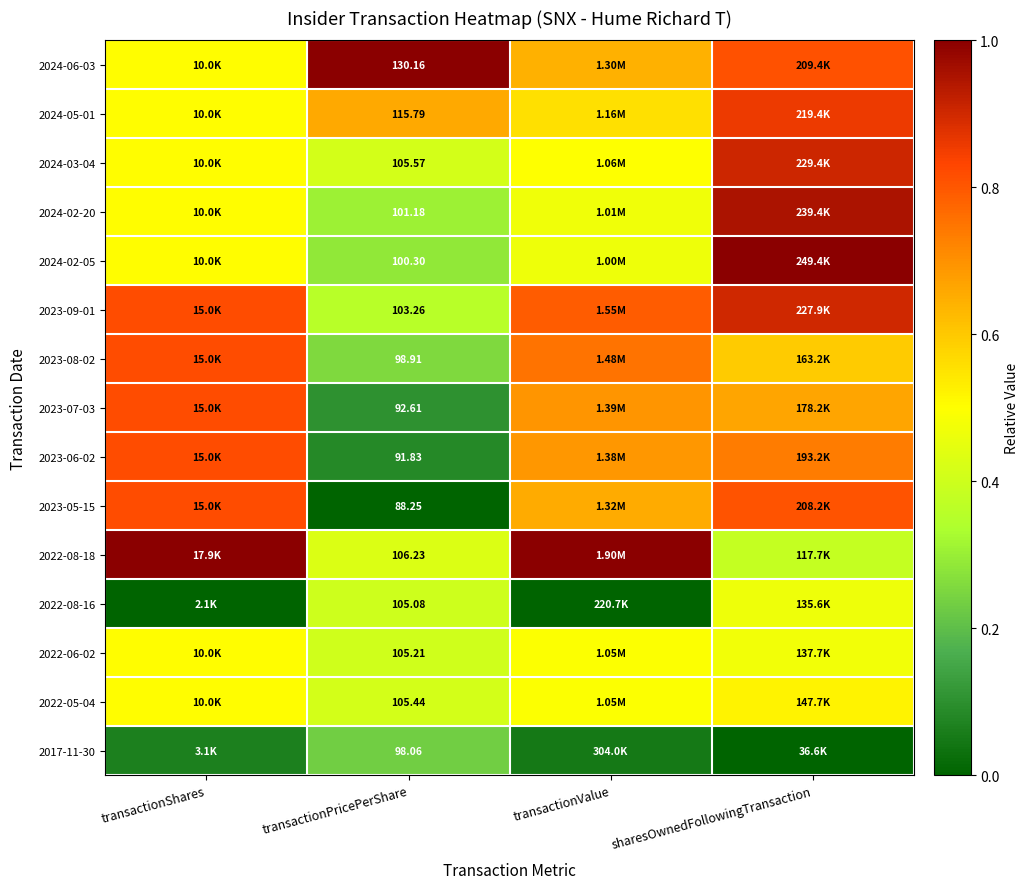

What is the difference between the maximum and minimum values in the 2022-08-18 series?

0.6